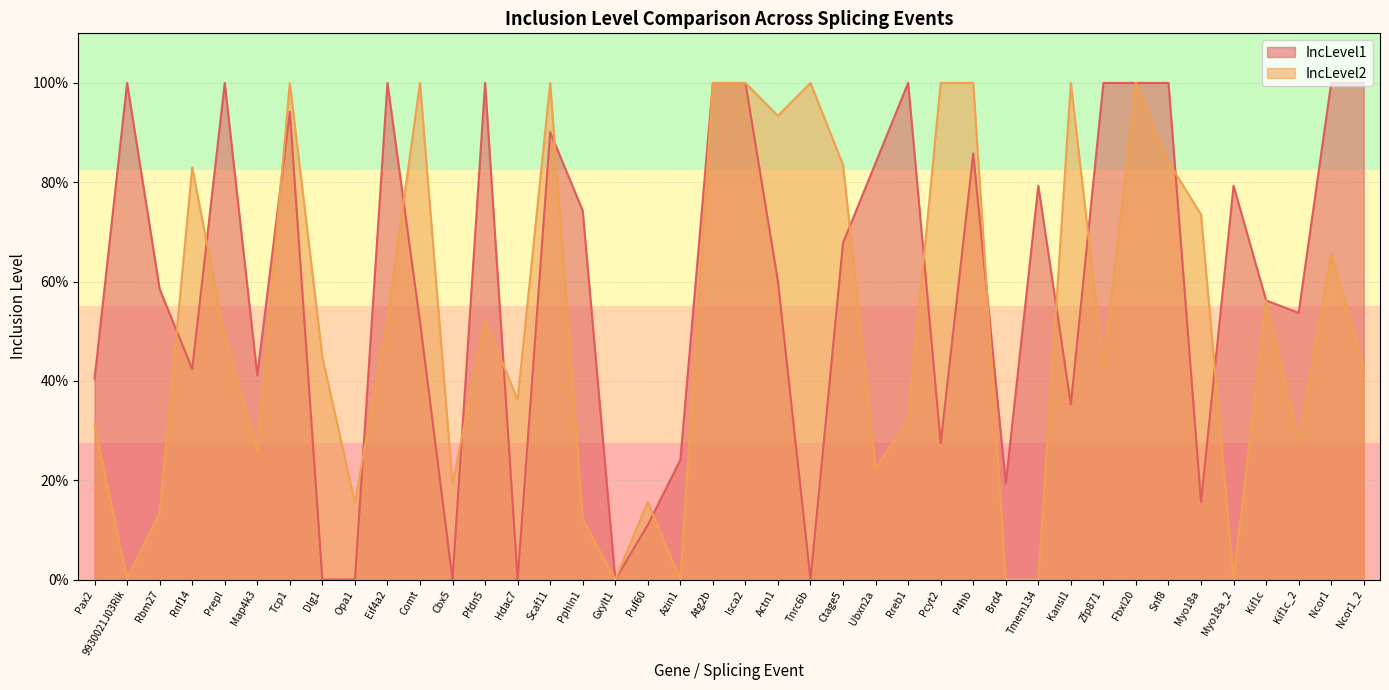

What is the spread (max minus min) of values at Ubxn2a?

0.6